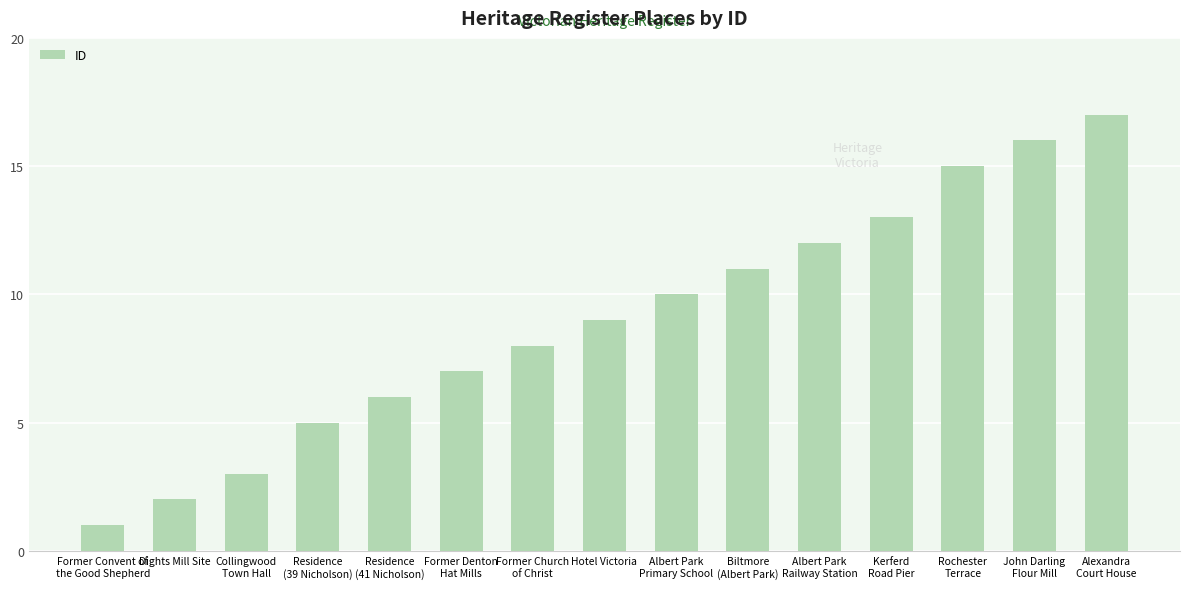

True or false: the data shows 4 at John Darling
Flour Mill.

False